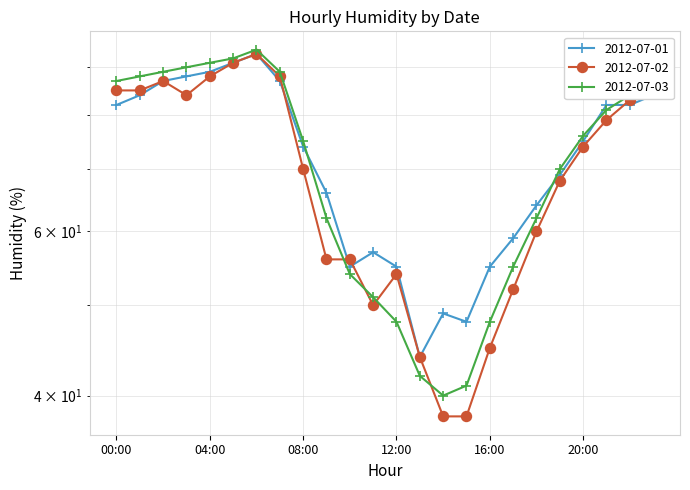

List the series in order of their overall mean, highest first.

2012-07-01, 2012-07-03, 2012-07-02